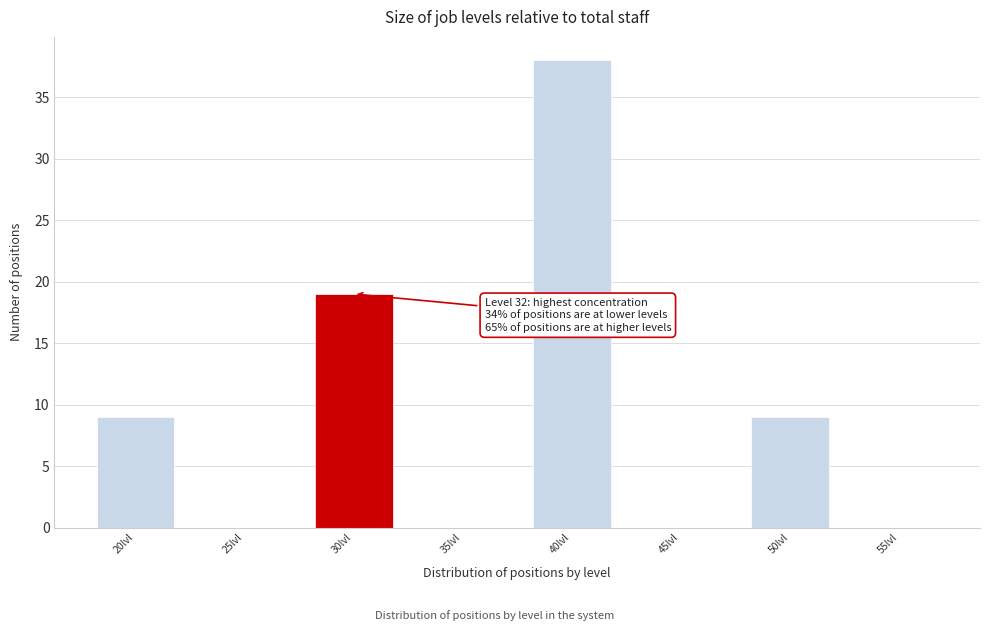

Reading right to left, list all the values displayed in this chart.

55lvl=0	50lvl=9	45lvl=0	40lvl=38	35lvl=0	30lvl=19	25lvl=0	20lvl=9